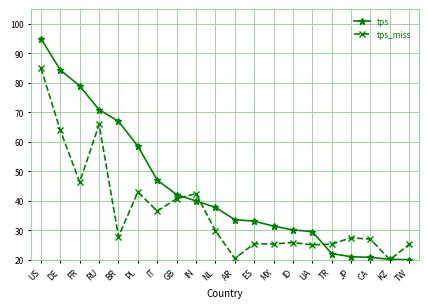

What is the spread (max minus min) of values at ES?

7.7